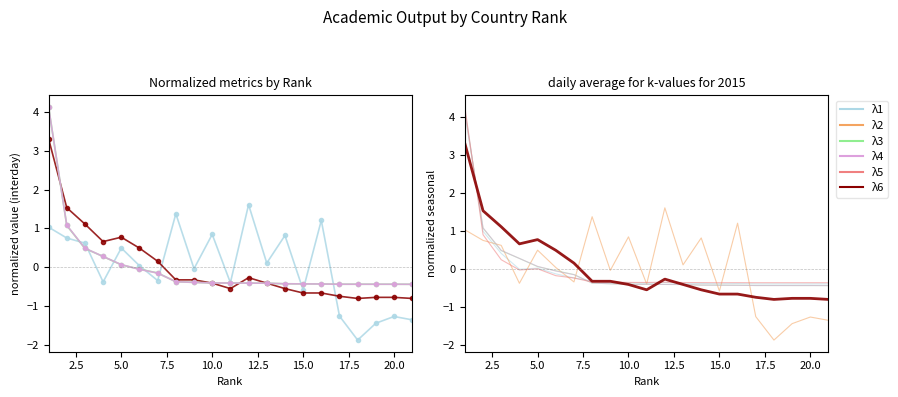

Which series has the largest total across all categories?

λ2